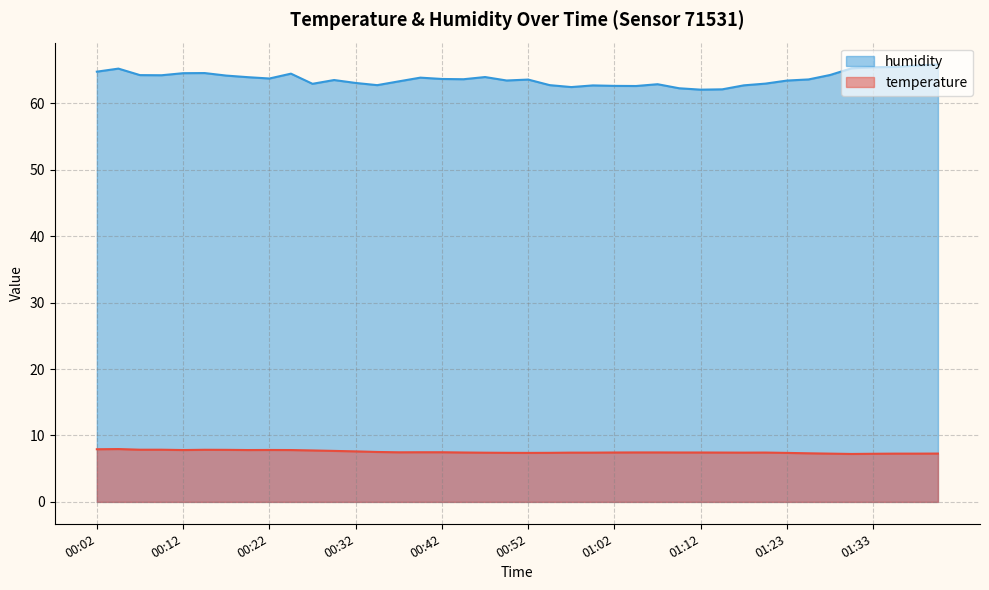

What is the approximate value of humidity at 00:34?

62.8